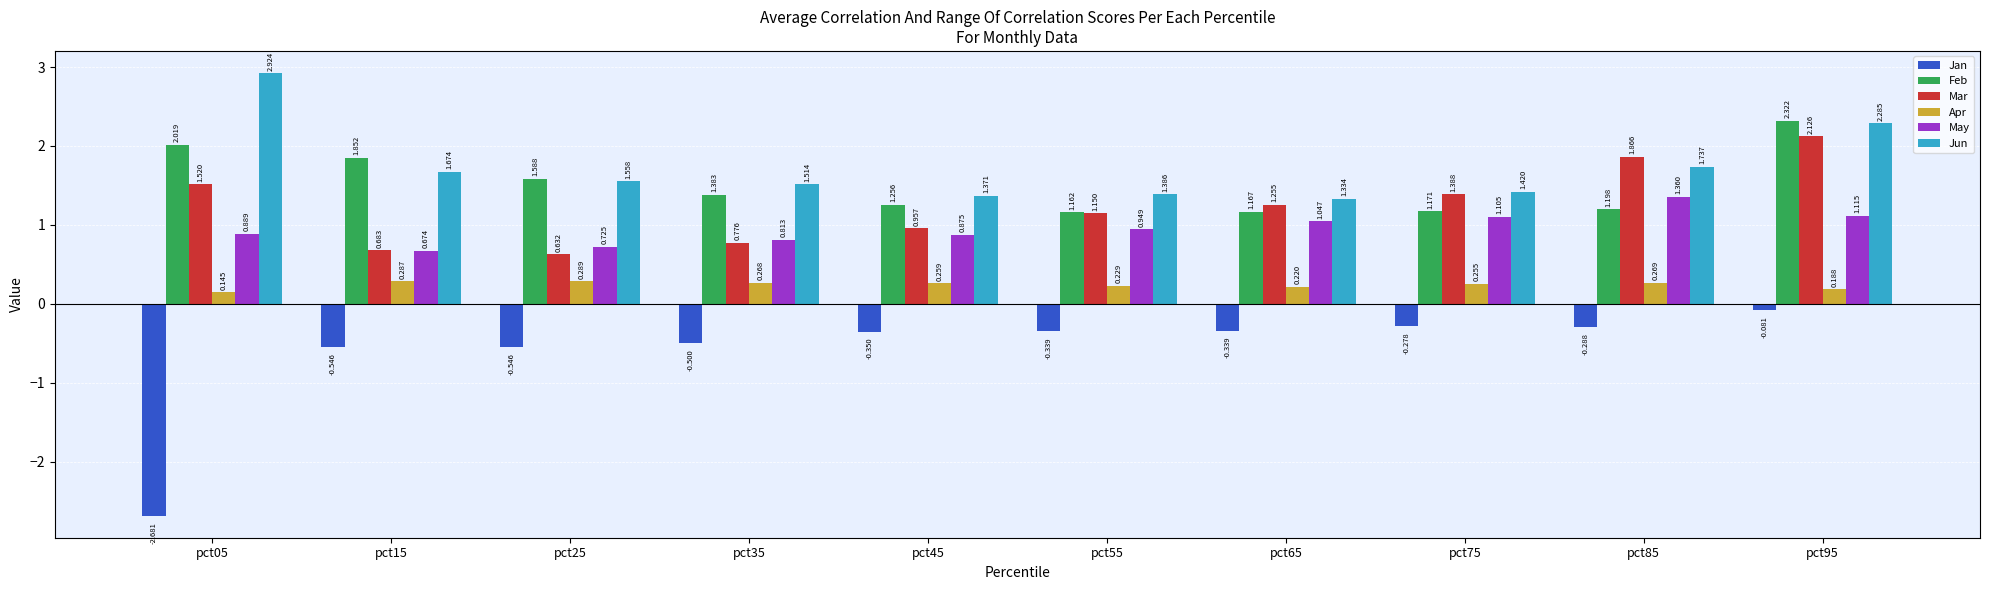

What is the sum of the May values at pct05 and pct55?

1.8